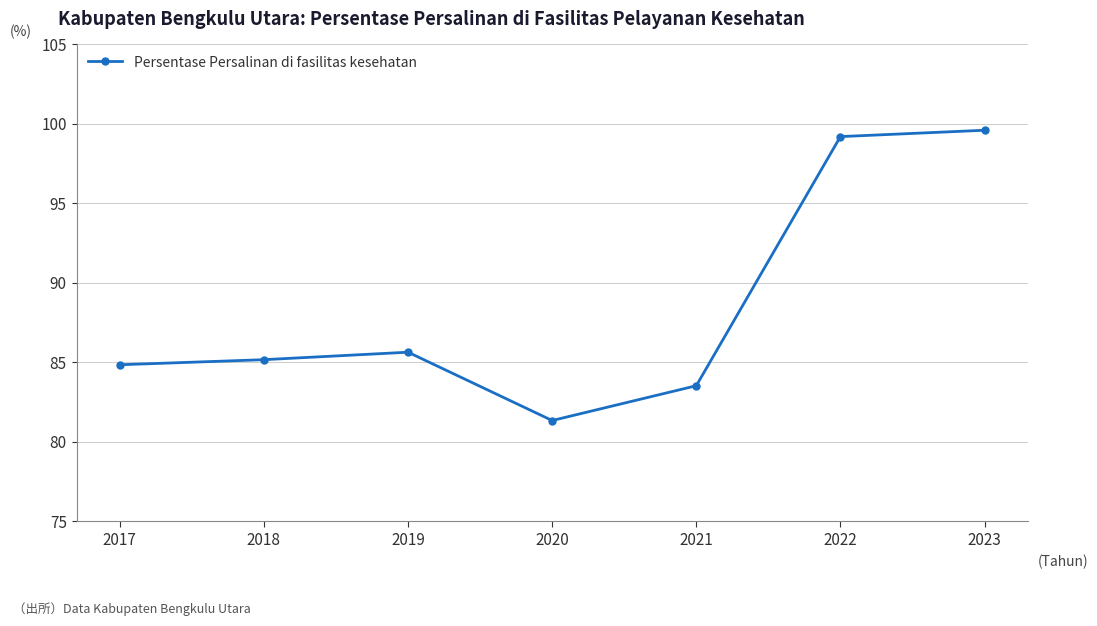

True or false: the data shows 83.5 at 2021.

True